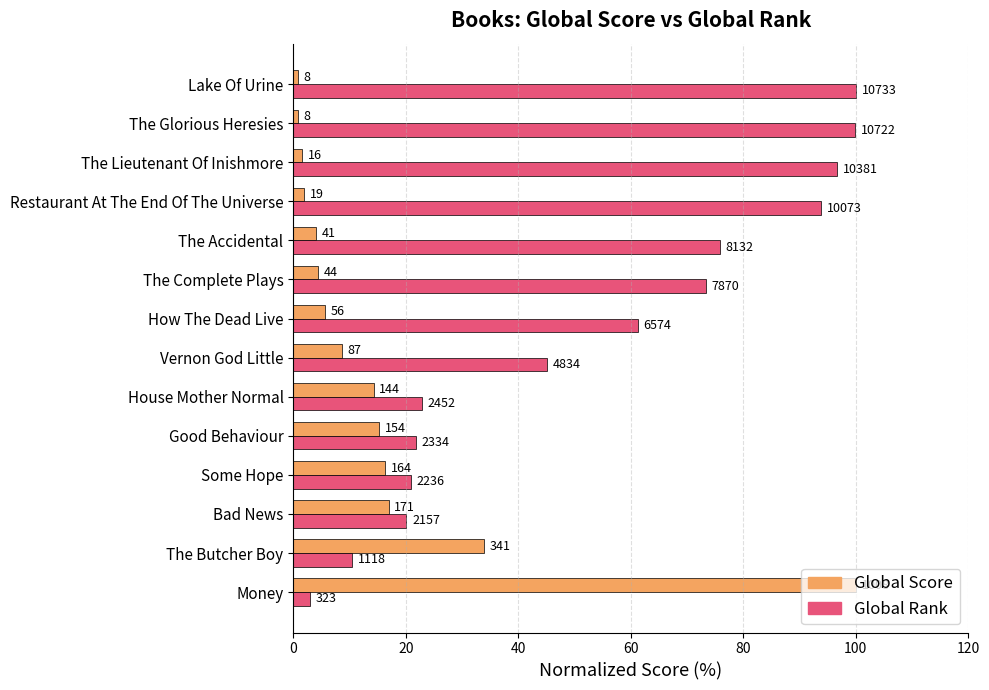

What are all the series names shown in the legend?

Global Score, Global Rank